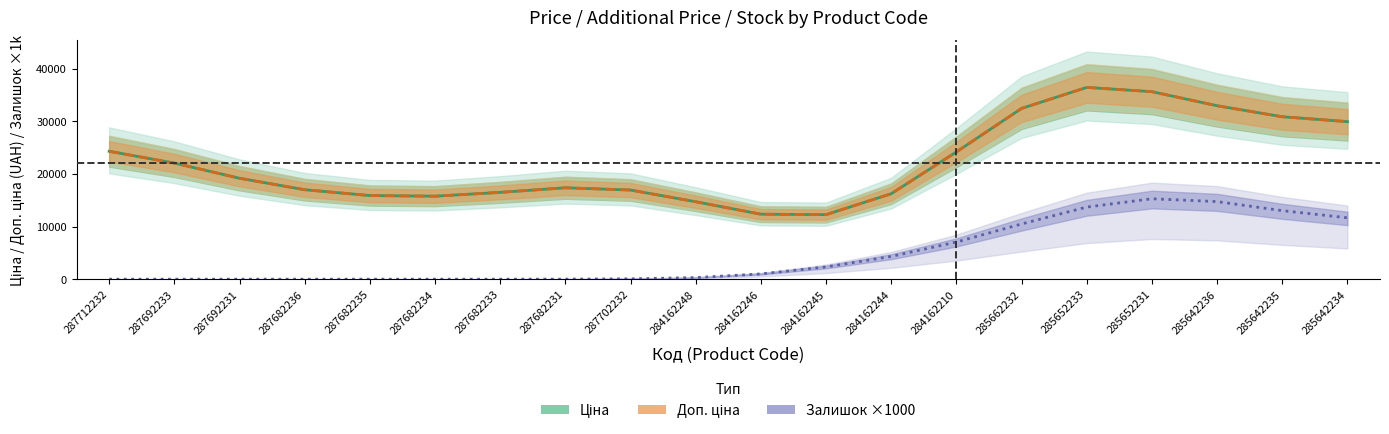

At which category does Доп. ціна reach its first local peak?

287682231